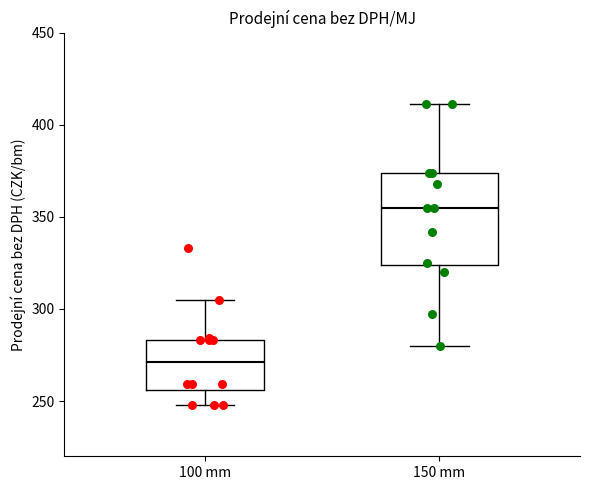

Comparing the boxes themselves (not the whiskers), which one is the tallest?

150 mm